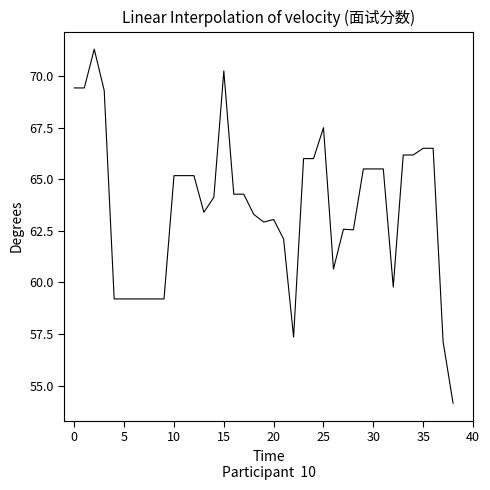

What is the greatest value displayed?

71.3